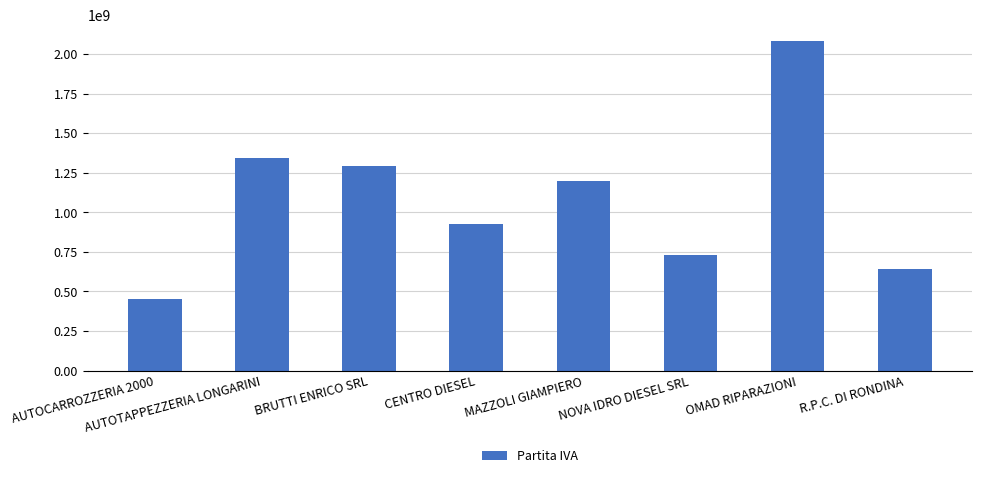

What is the value of the 6th bar from the left?

732260427